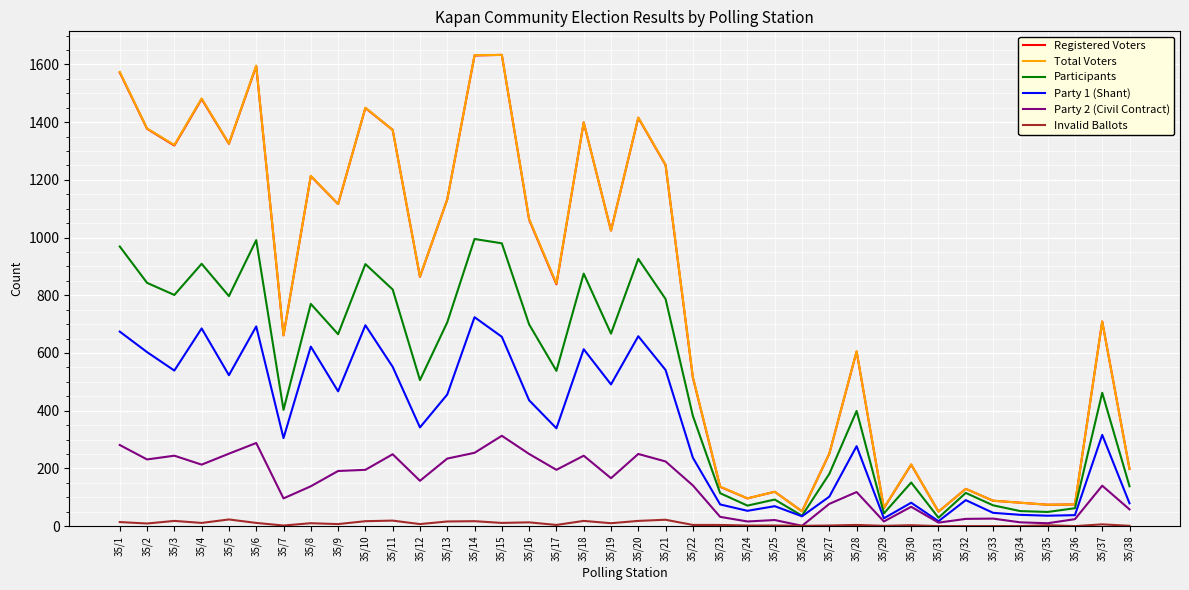

Is the value of Participants at 35/16 greater than the value of Registered Voters at 35/32?

Yes